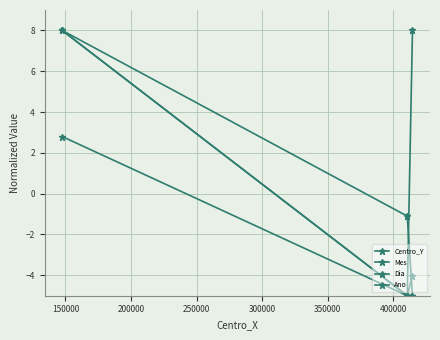

The Mes series shows 8.0 at 250000. True or false?

True